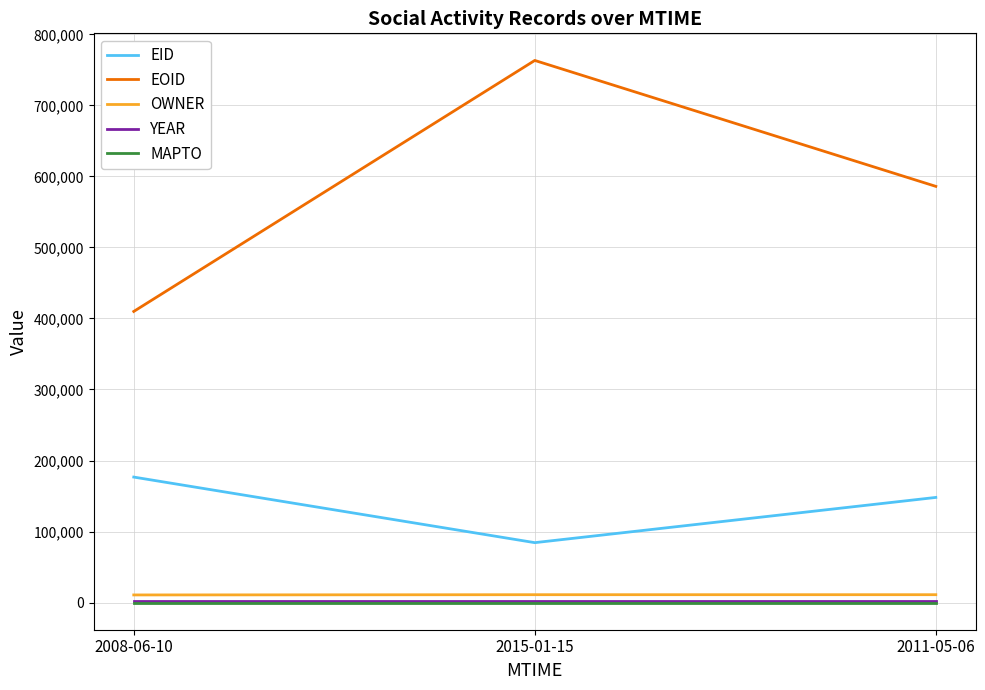

Which series changed the most between 2015-01-15 and 2011-05-06?

EOID